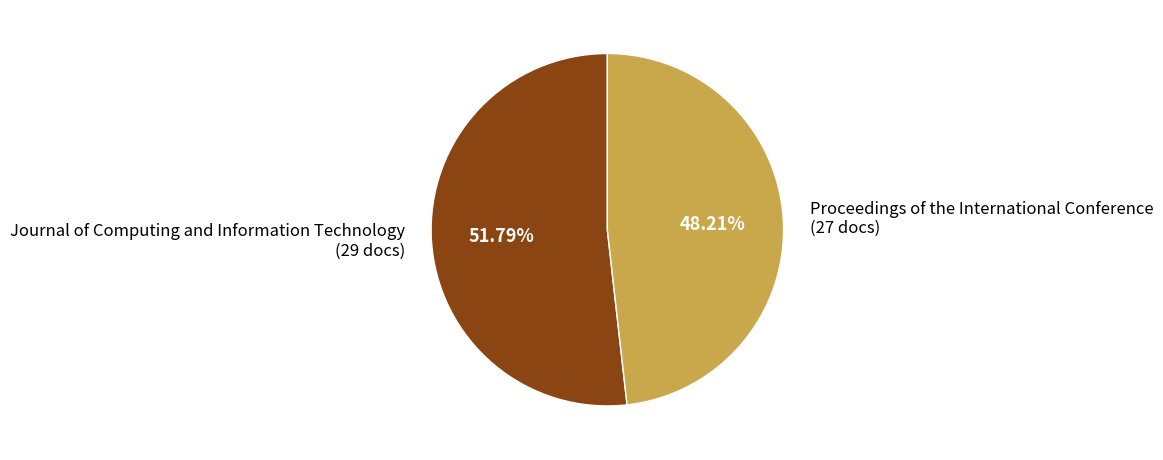

Which has a higher value, Proceedings of the International Conference (27 docs) or Journal of Computing and Information Technology (29 docs)?

Journal of Computing and Information Technology (29 docs)